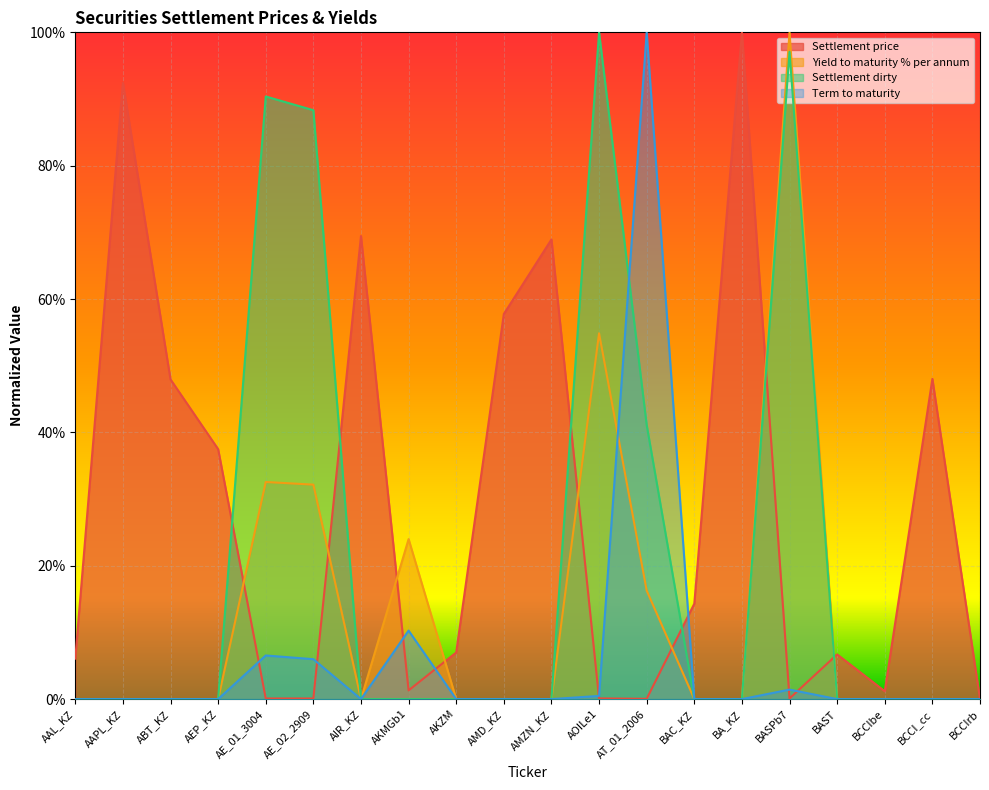

Which category has the lowest value in the Yield to maturity % per annum series?

AAL_KZ